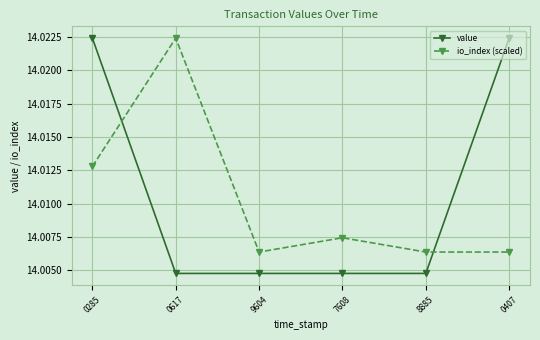

How many categories are shown in the chart?

6